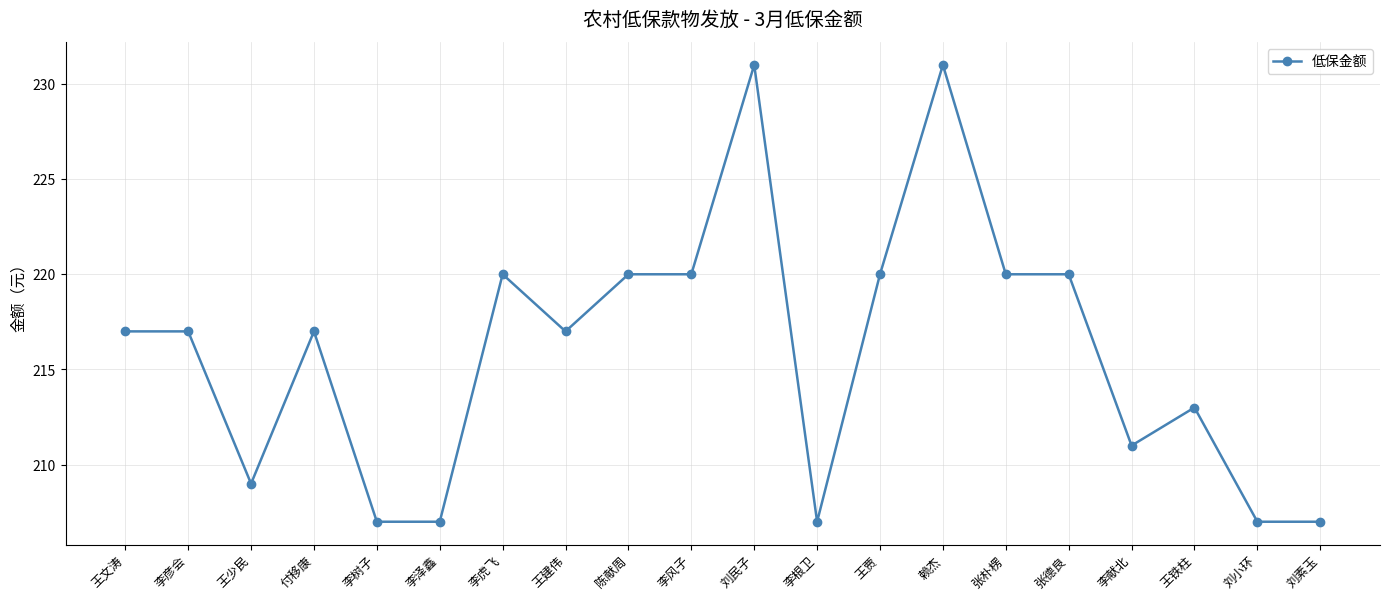

The value at 李树子 is 207. True or false?

True